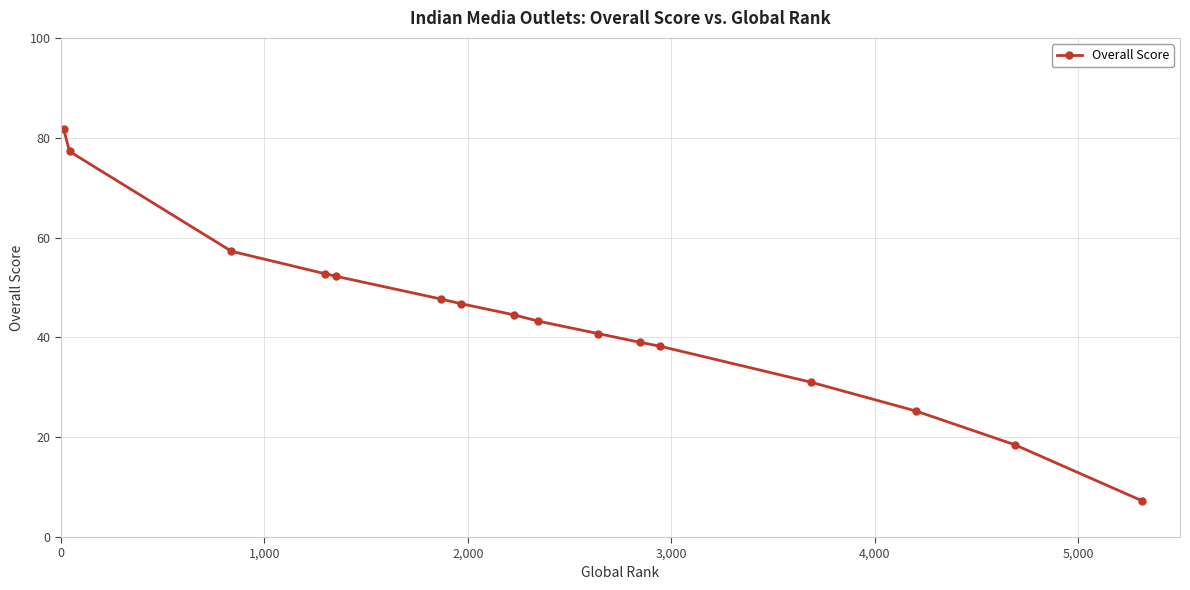

What is the greatest value displayed?

81.8